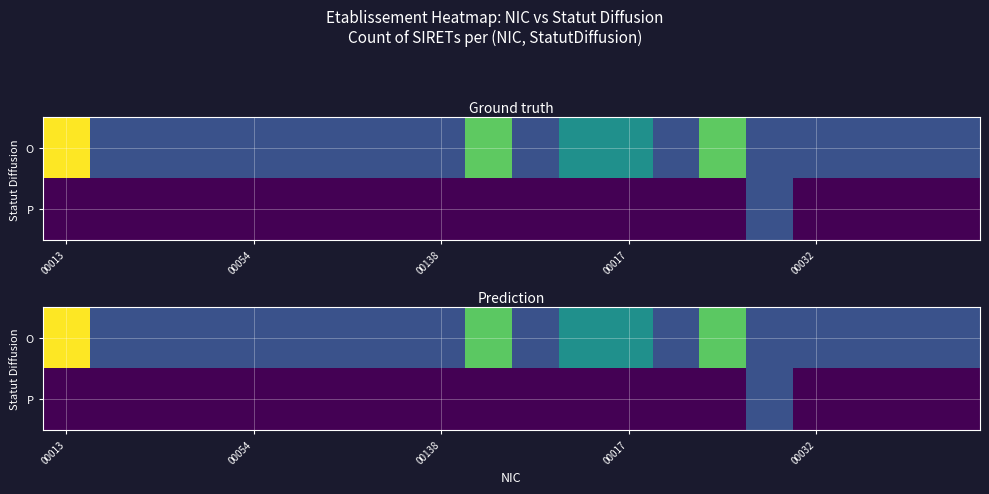

At which category is the sum across all series the highest?

00013